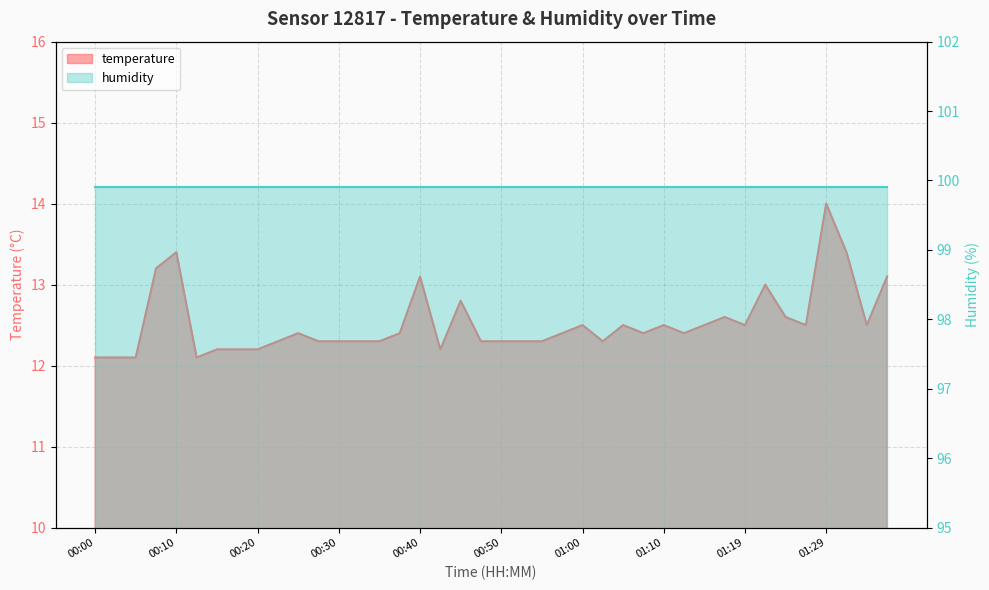

At which label is the value closest to 13?

01:22